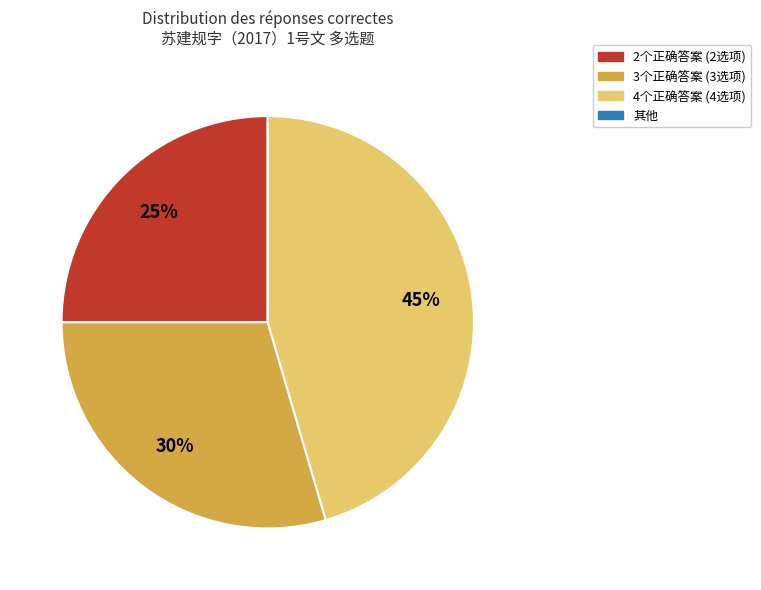

Is there any slice that represents more than half of the pie?

No